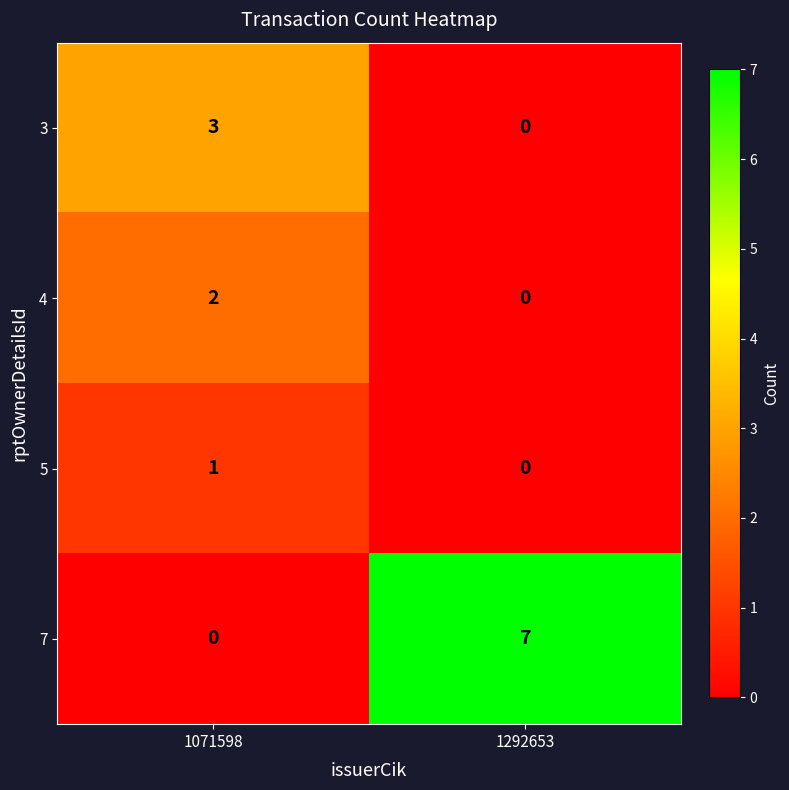

True or false: 3 has a value of 2 at 1292653.

False